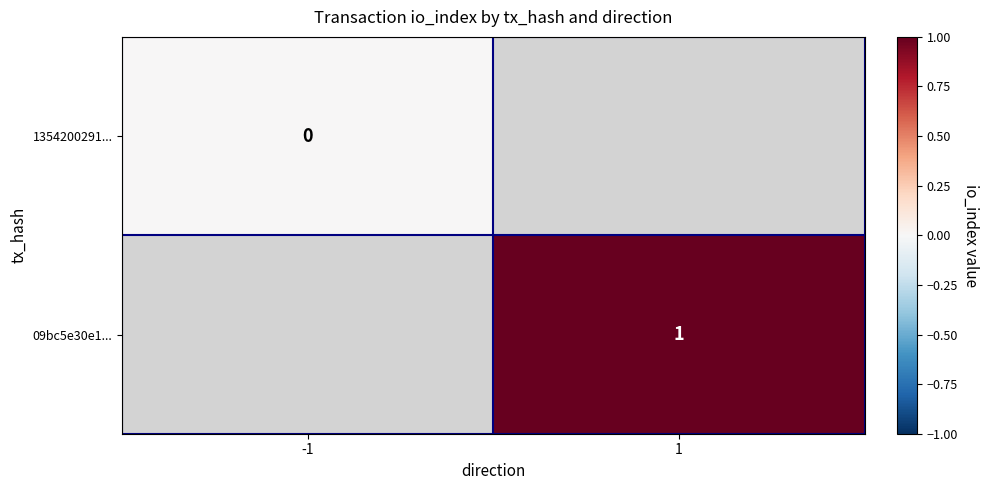

Rank the series by their average value, from highest to lowest.

1354200291..., 09bc5e30e1...